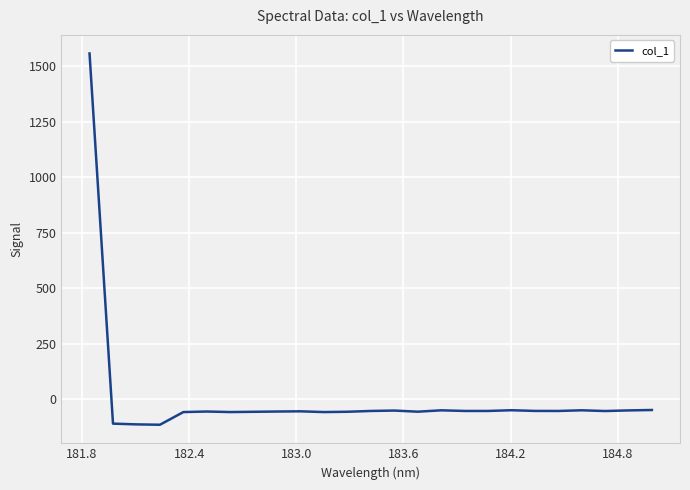

What is the difference between the maximum and minimum values?

1672.0